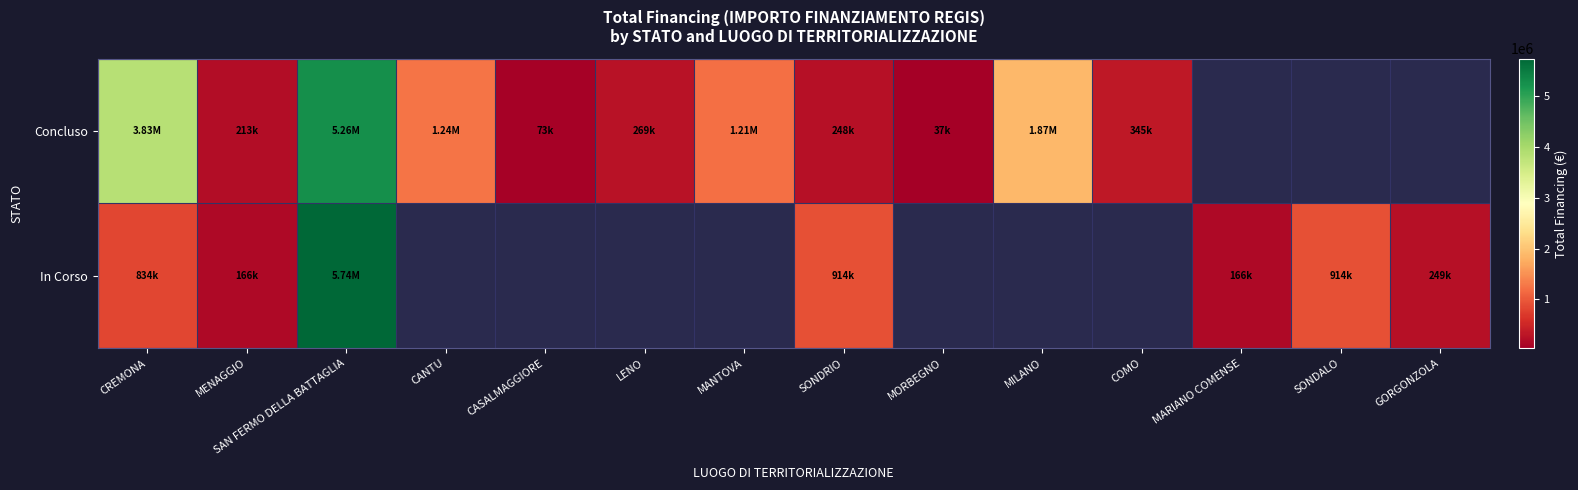

How many data points in In Corso are above 914000?

1